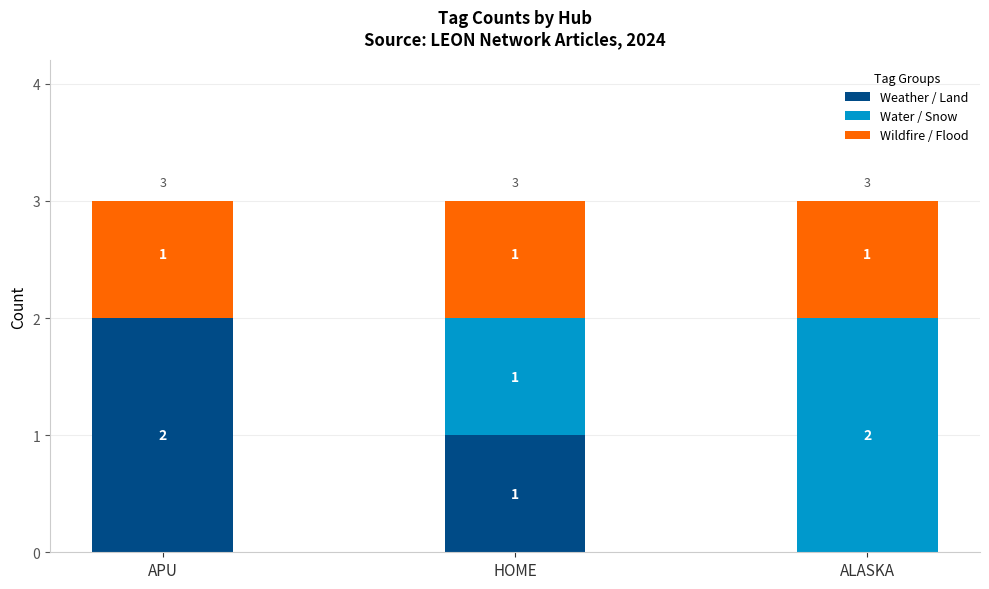

Reading left to right, what are the values for Weather / Land?

APU=2	HOME=1	ALASKA=0